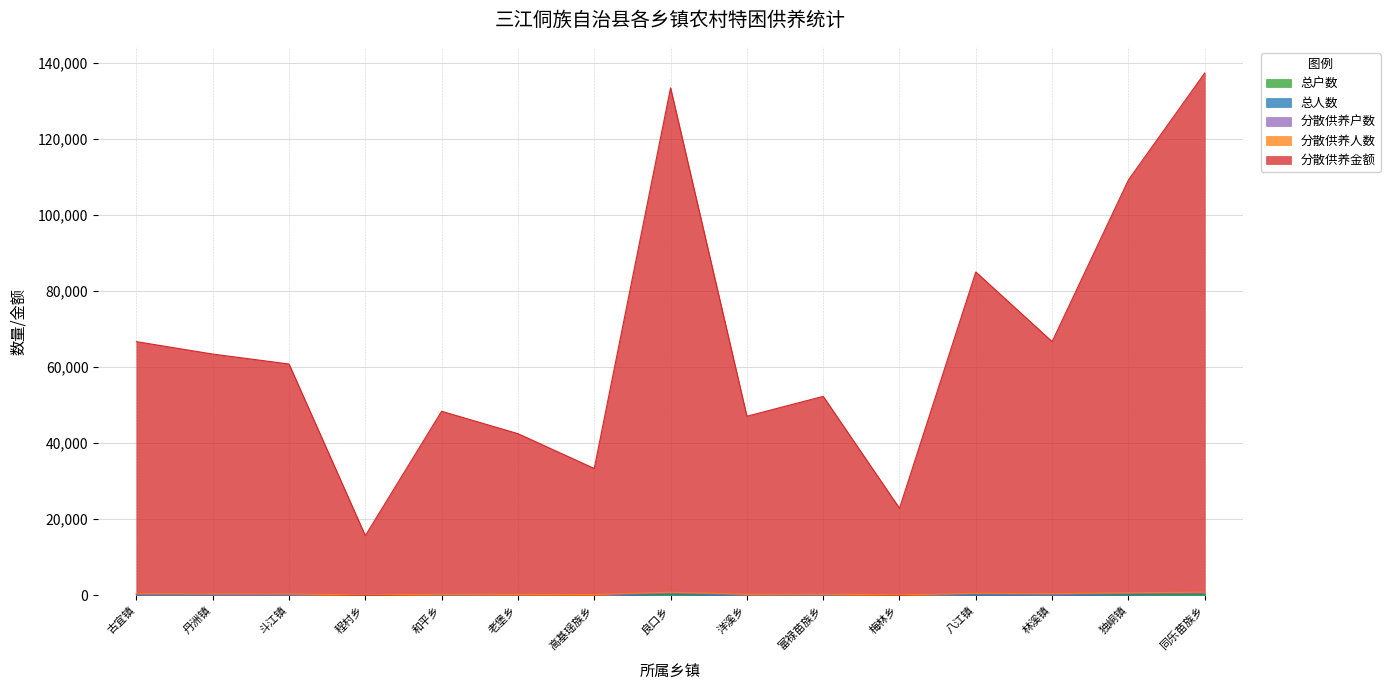

Rank the categories by 分散供养户数 value from highest to lowest.

同乐苗族乡, 良口乡, 独峒镇, 八江镇, 古宜镇, 林溪镇, 丹洲镇, 斗江镇, 富禄苗族乡, 和平乡, 洋溪乡, 老堡乡, 高基瑶族乡, 梅林乡, 程村乡